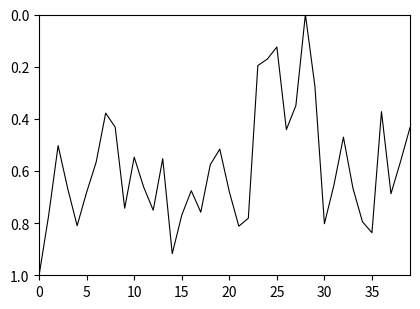

What is the greatest value displayed?

1.0